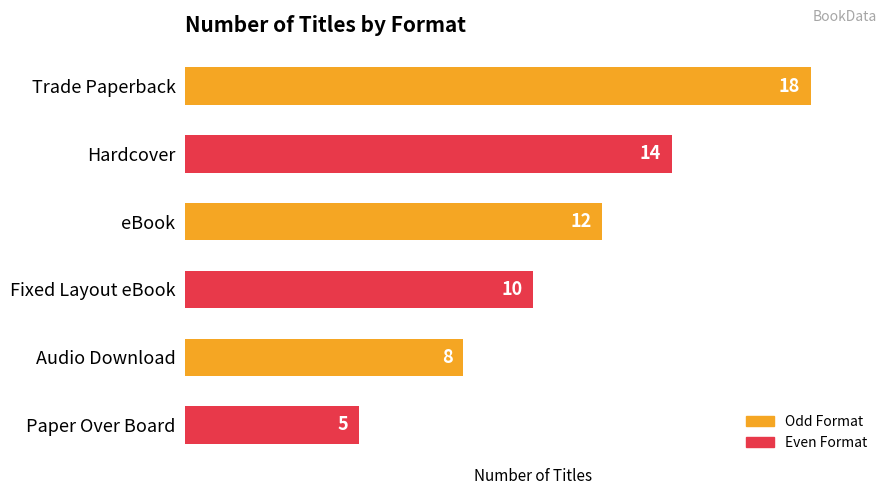

How many series are shown in this chart?

1